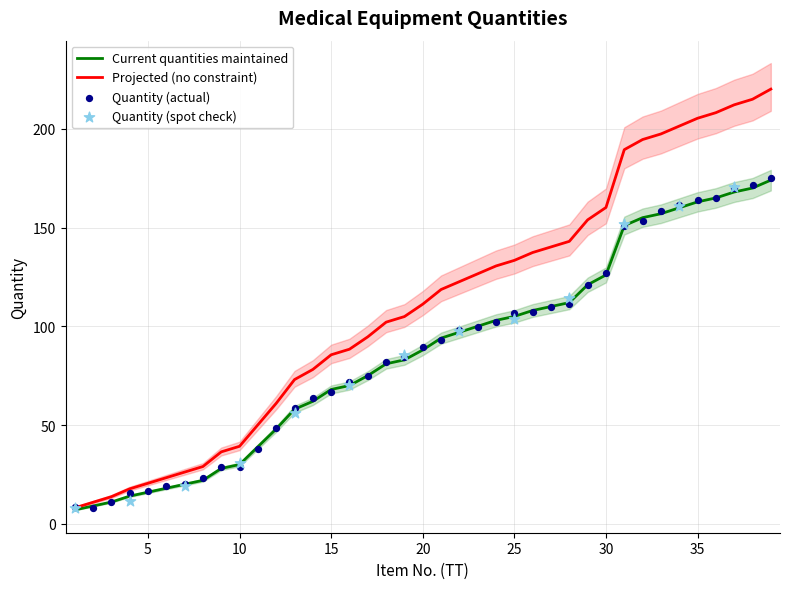

Between 15 and 8, which is larger?

15